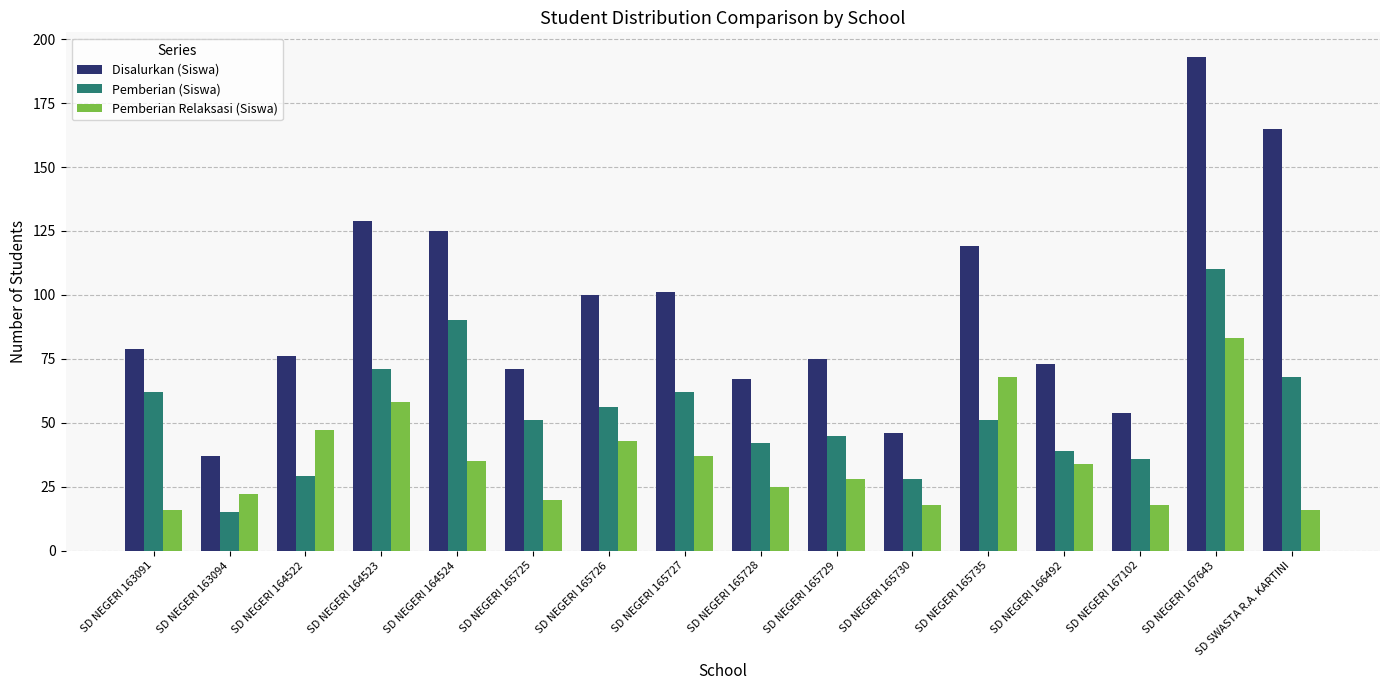

Does the chart contain any negative values?

No